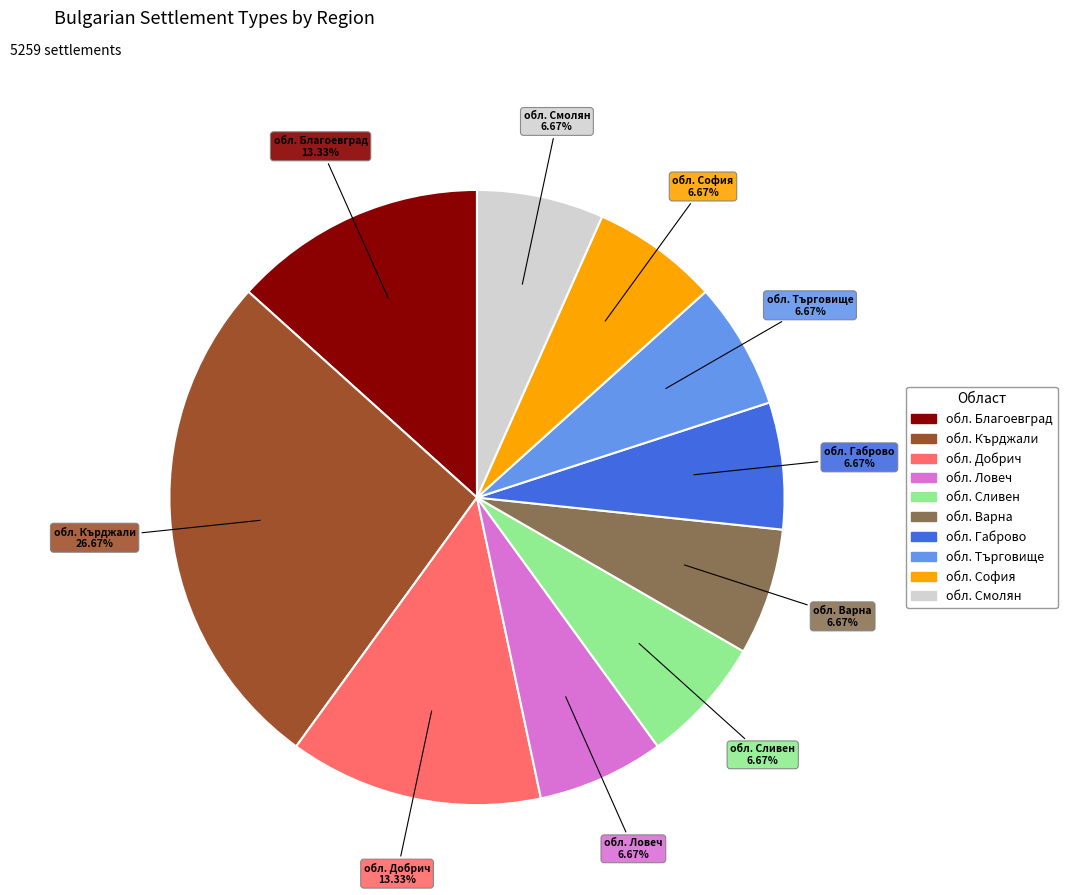

Does обл. Смолян account for over 50% of the chart?

No